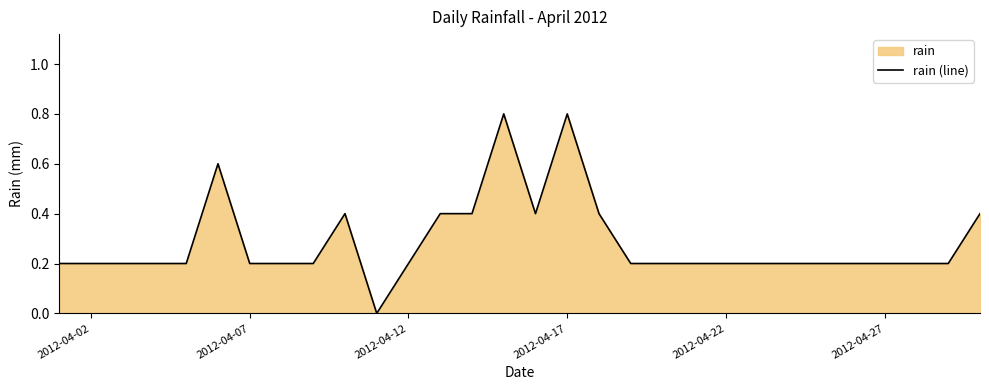

Is it true that the value at 2012-04-17 is 1.4?

False